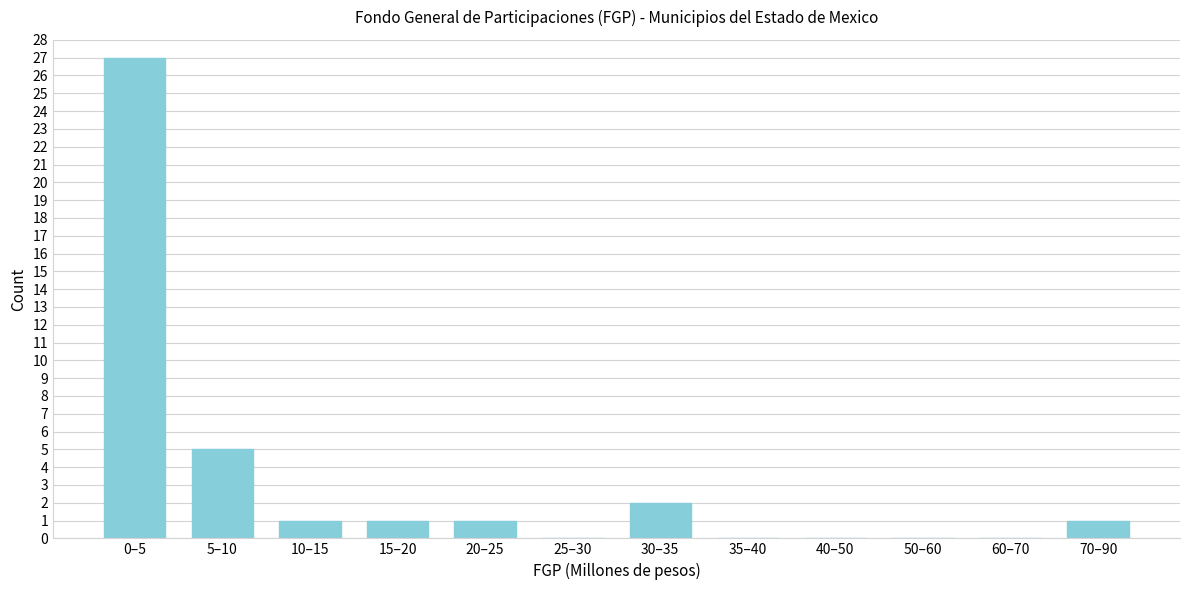

Reading left to right, what are all the values shown in this chart?

0–5=27	5–10=5	10–15=1	15–20=1	20–25=1	25–30=0	30–35=2	35–40=0	40–50=0	50–60=0	60–70=0	70–90=1